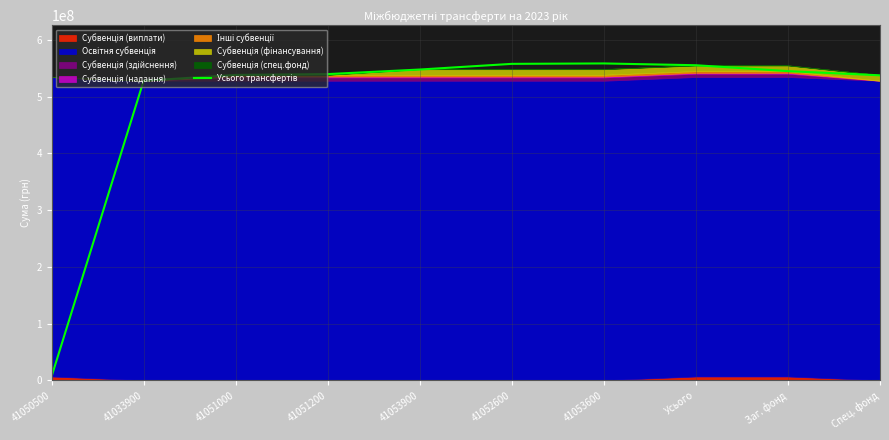

Reading left to right, what are all the values shown in this chart?

41050500=6584158	41033900=527982400	41051000=538278333	41051200=539739466	41053900=547785266	41052600=557785266	41053600=558515266	Усього=555348491	Заг. фонд=544983491	Спец. фонд=537566400